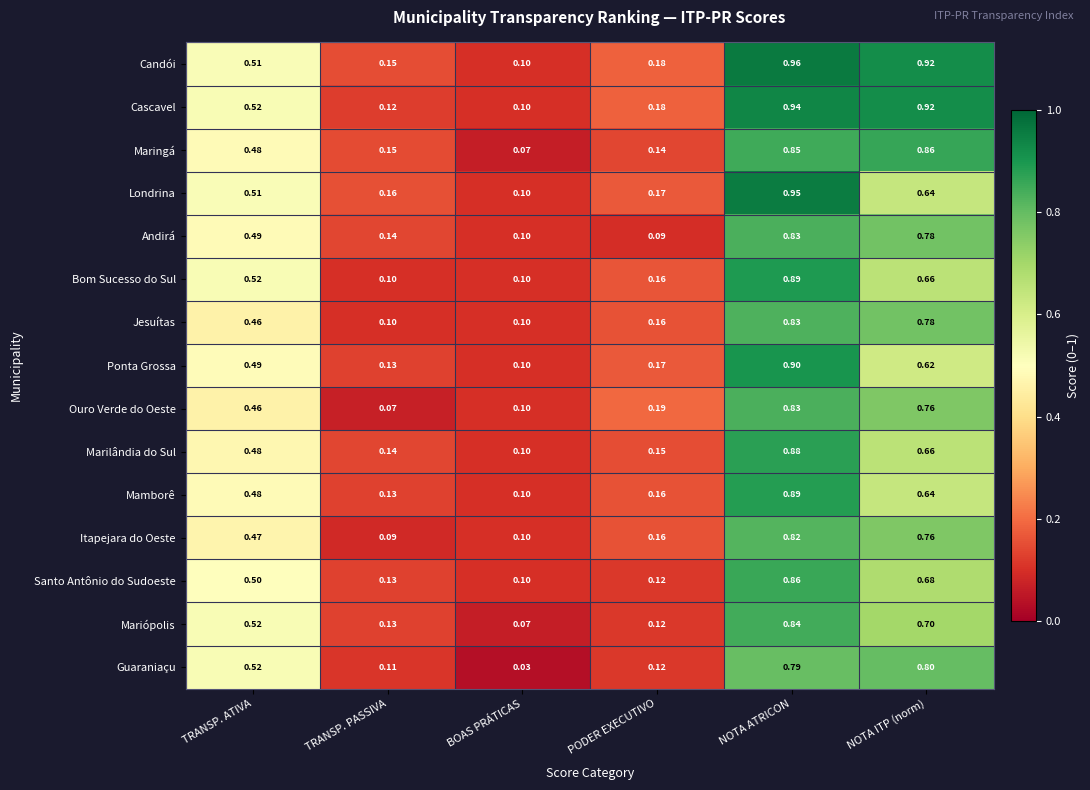

At which category is the sum across all series the highest?

NOTA ATRICON